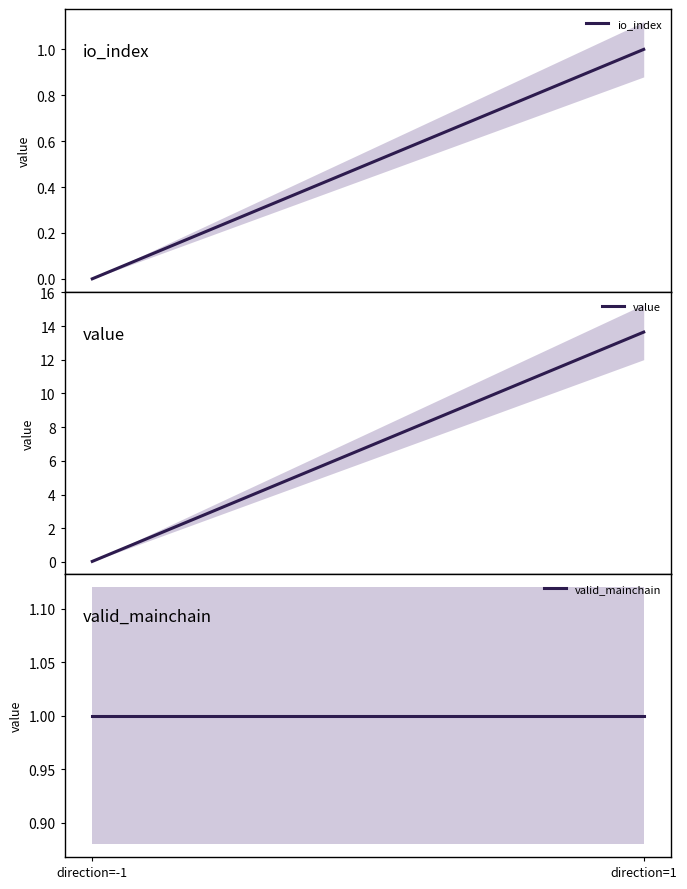

What is the maximum value for valid_mainchain?

1.0